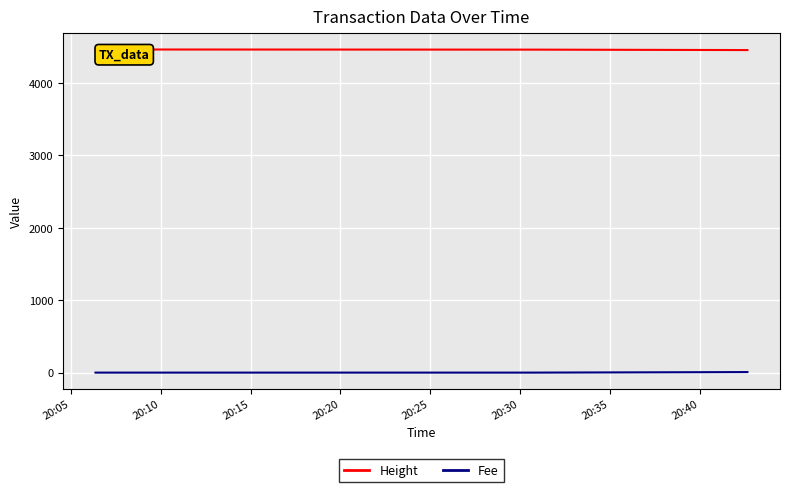

How many lines are shown in the chart?

2